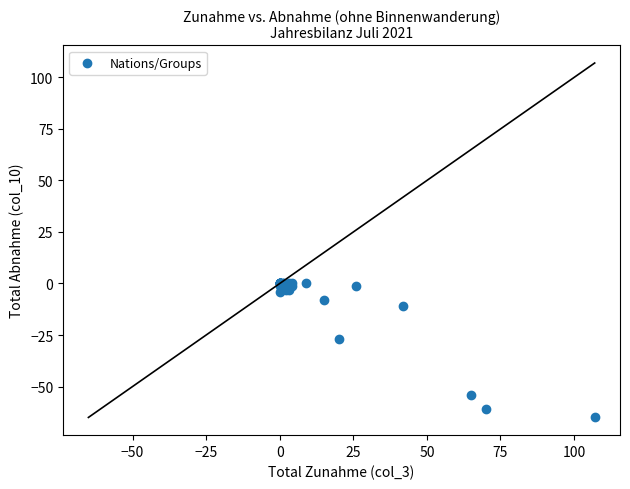

What Y value in the scatter plot is closest to -32?

-27